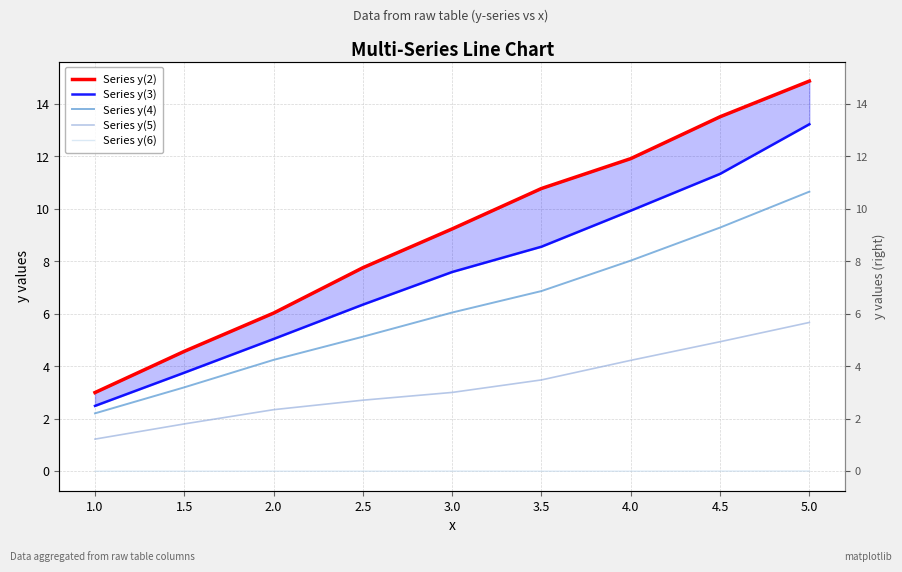

How many values in the Series y(5) series are below 3?

4